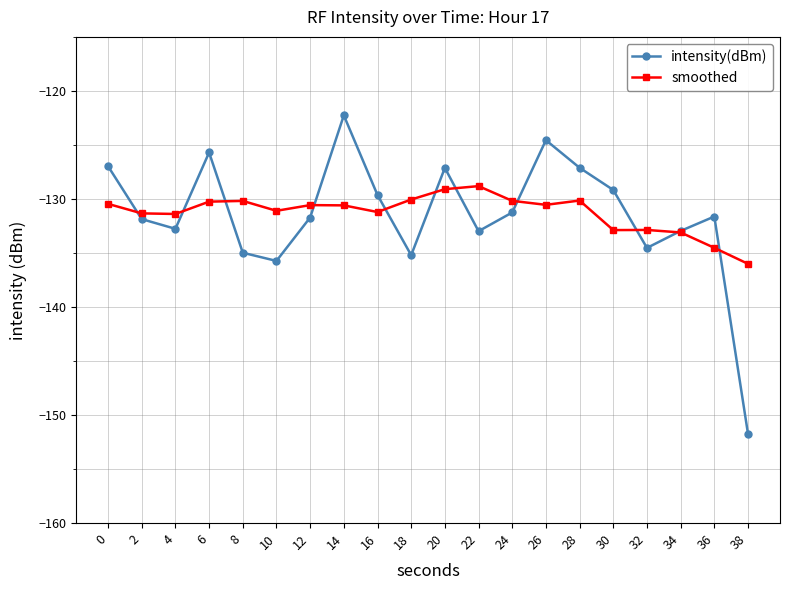

At which category does intensity(dBm) reach its first local valley?

4